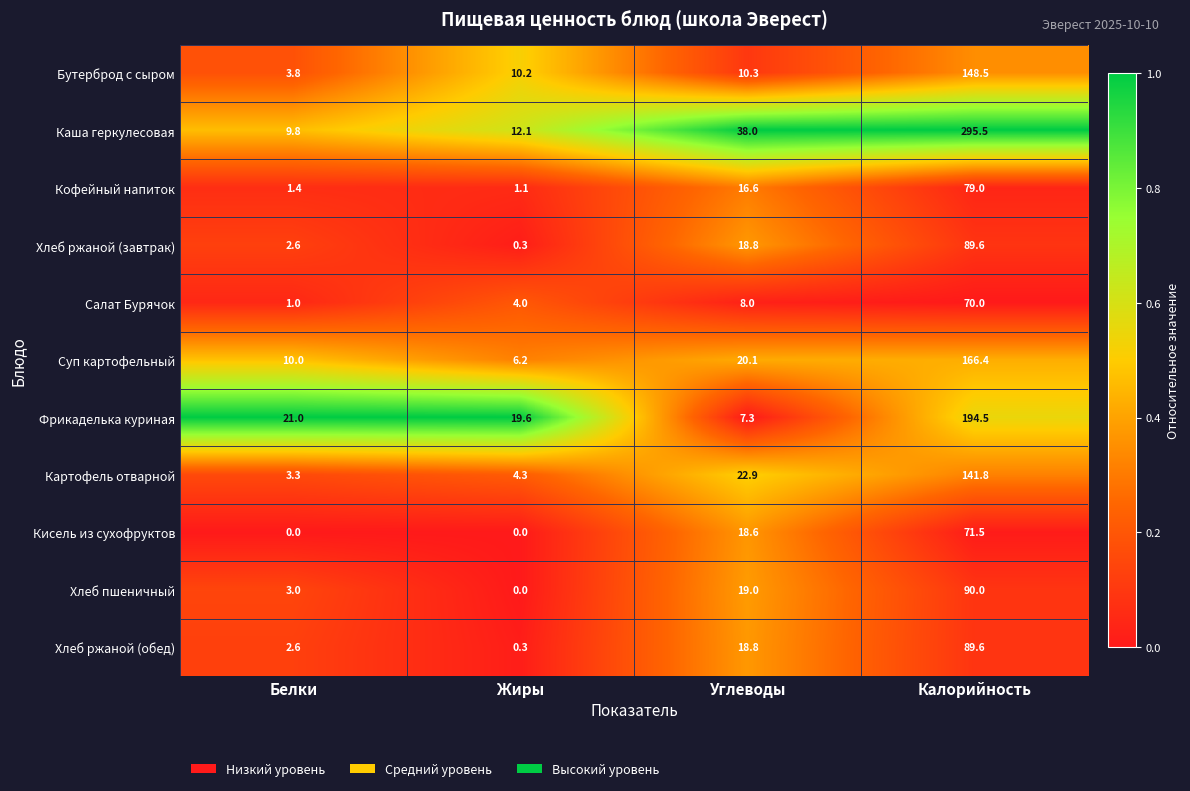

Which series has the largest total across all categories?

Каша геркулесовая